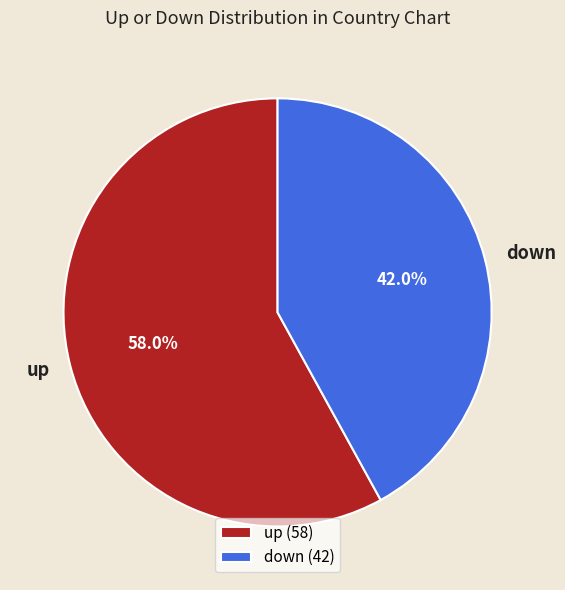

Rank the categories by value from highest to lowest.

up, down